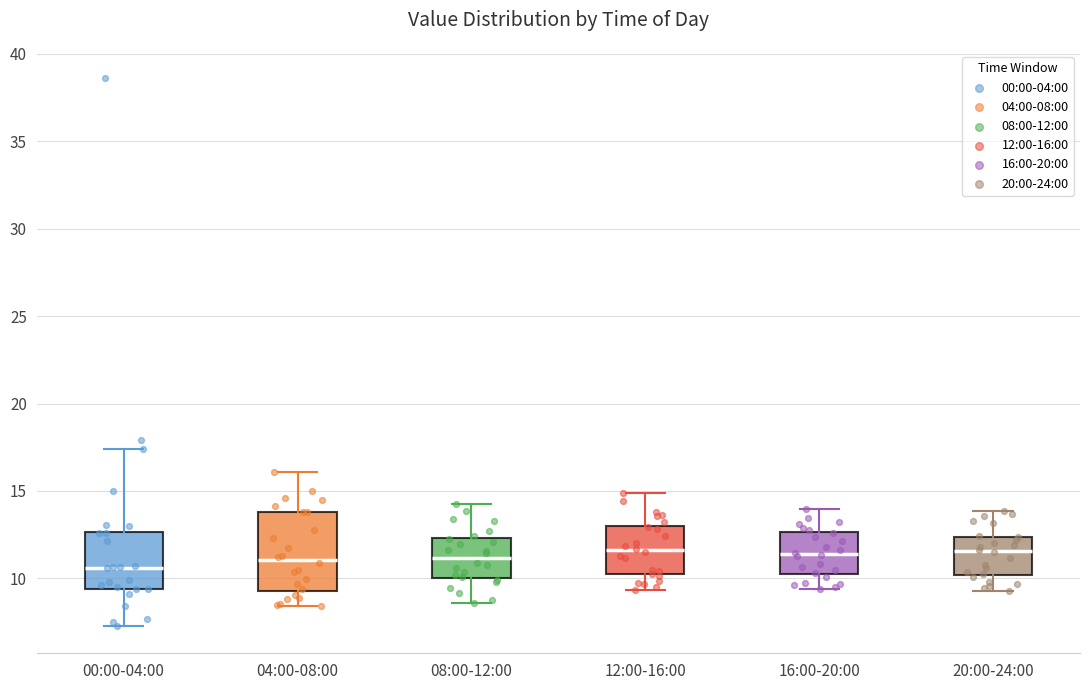

Reading left to right, transcribe this box plot: for each box, give where its median line is, the range the box spans, and where its two whiskers end, as read against the y-axis. The values are not printed on the chart, so give them approximately, as read against the axis.

00:00-04:00: median 10.5, box 9.5 to 12.5, whiskers 7.5 to 17.5
04:00-08:00: median 11.0, box 9.5 to 14.0, whiskers 8.5 to 16.0
08:00-12:00: median 11.0, box 10.0 to 12.5, whiskers 8.5 to 14.5
12:00-16:00: median 11.5, box 10.0 to 13.0, whiskers 9.5 to 15.0
16:00-20:00: median 11.5, box 10.0 to 12.5, whiskers 9.5 to 14.0
20:00-24:00: median 11.5, box 10.0 to 12.5, whiskers 9.5 to 14.0